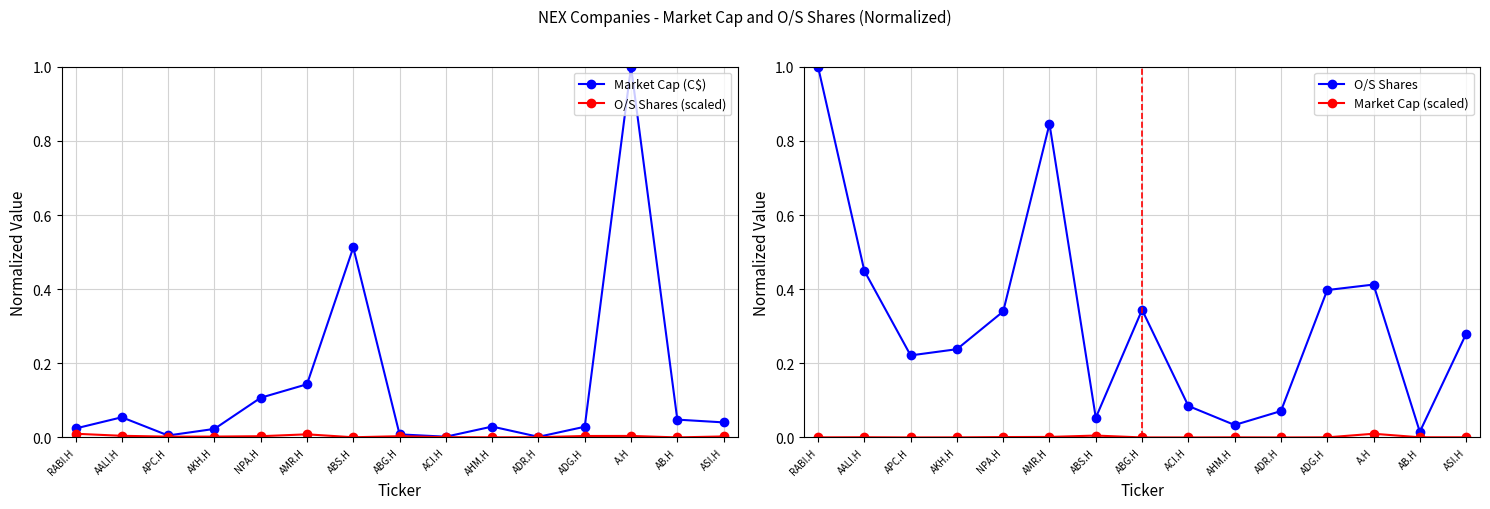

Does the chart display data point markers on the line(s)?

Yes